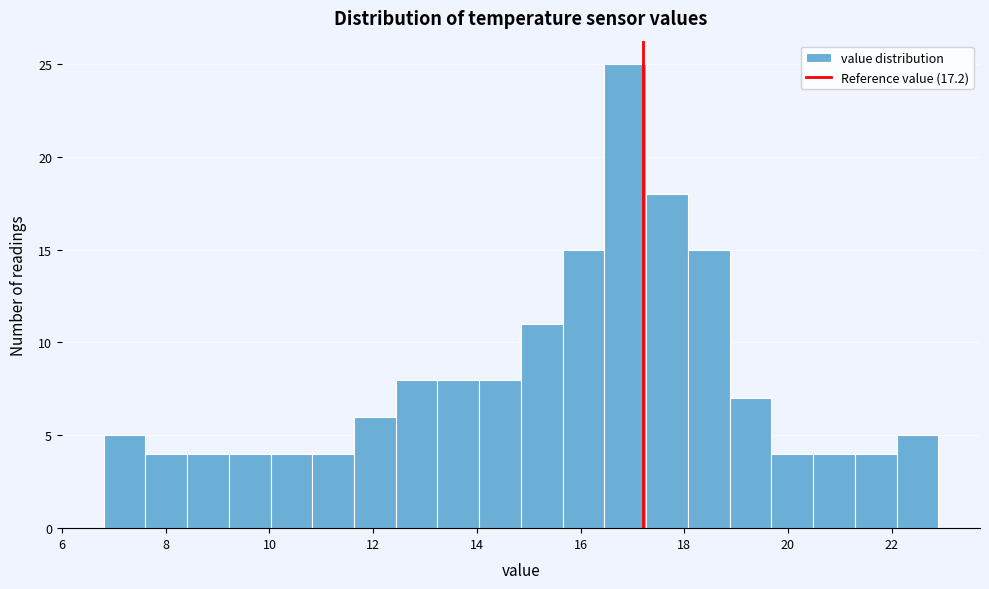

What is the height of the bar covering 18.0 to 18.8 on the x-axis? Neither the bar edges nor the heights are printed on the chart, so give them approximately, as read against the axes.

15